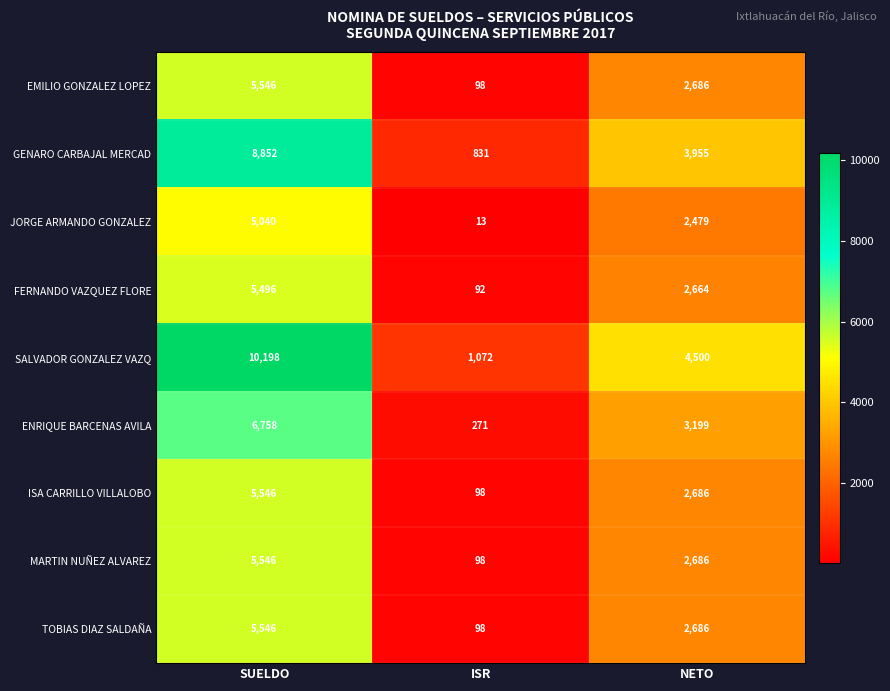

Is the value of TOBIAS DIAZ SALDAÑA at SUELDO greater than the value of FERNANDO VAZQUEZ FLORE at ISR?

Yes